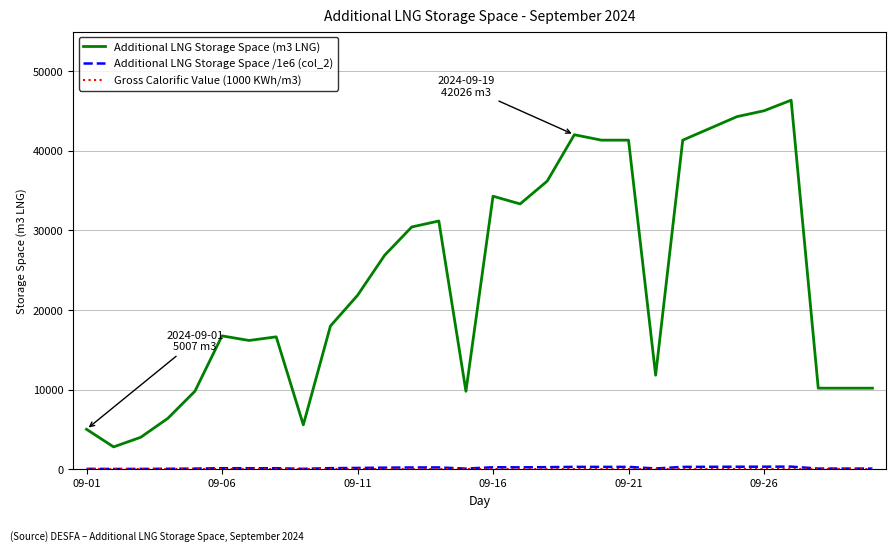

What is the maximum value for Additional LNG Storage Space (m3 LNG)?

46366.0